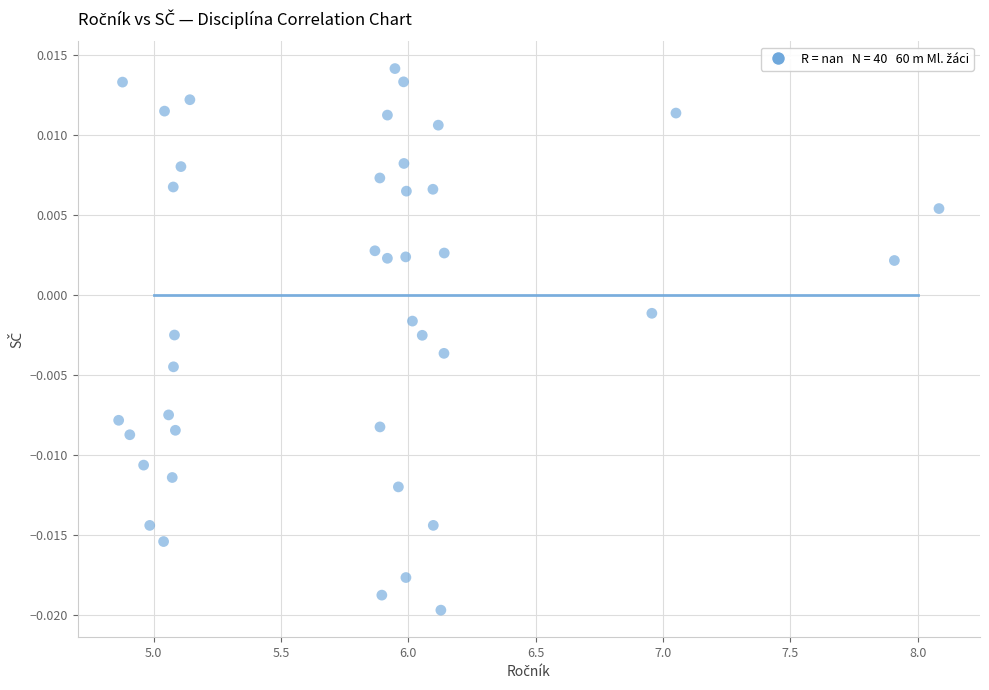

What is the range of X values (max minus min)?

3.2